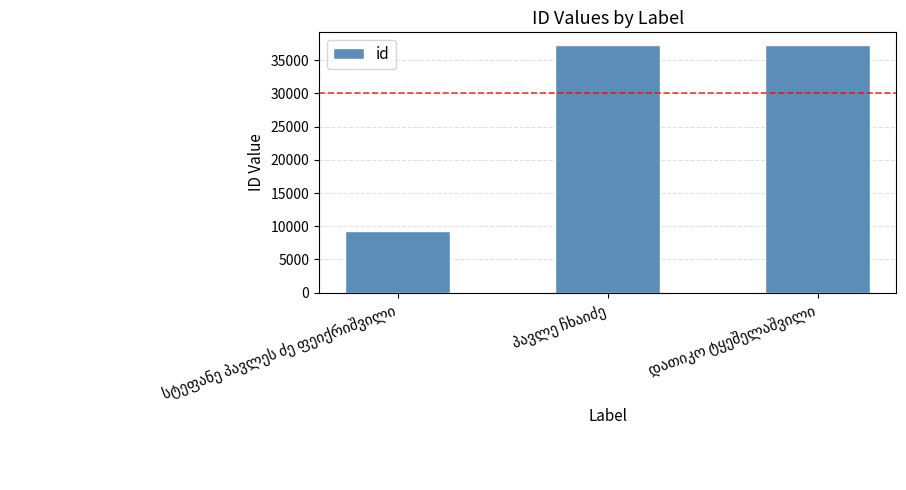

What is the smallest value displayed?

9243